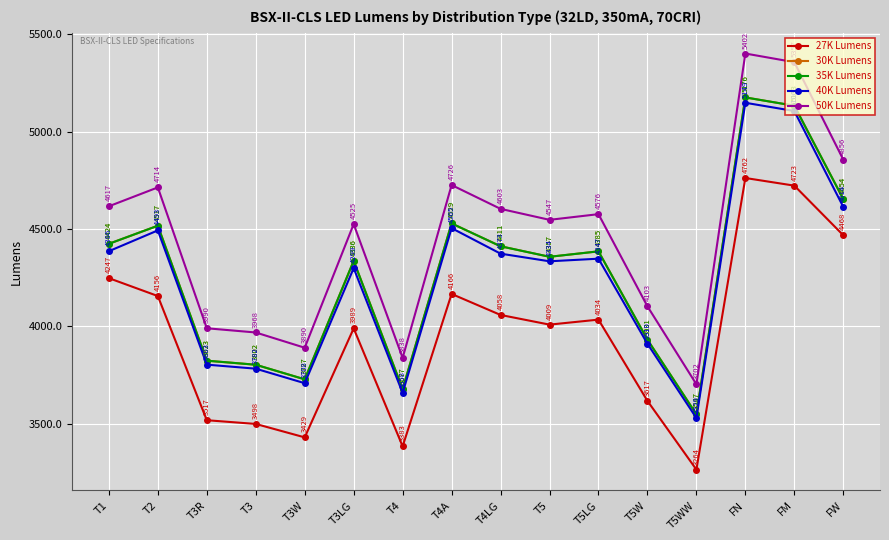

At which label does 50K Lumens reach its peak?

FN